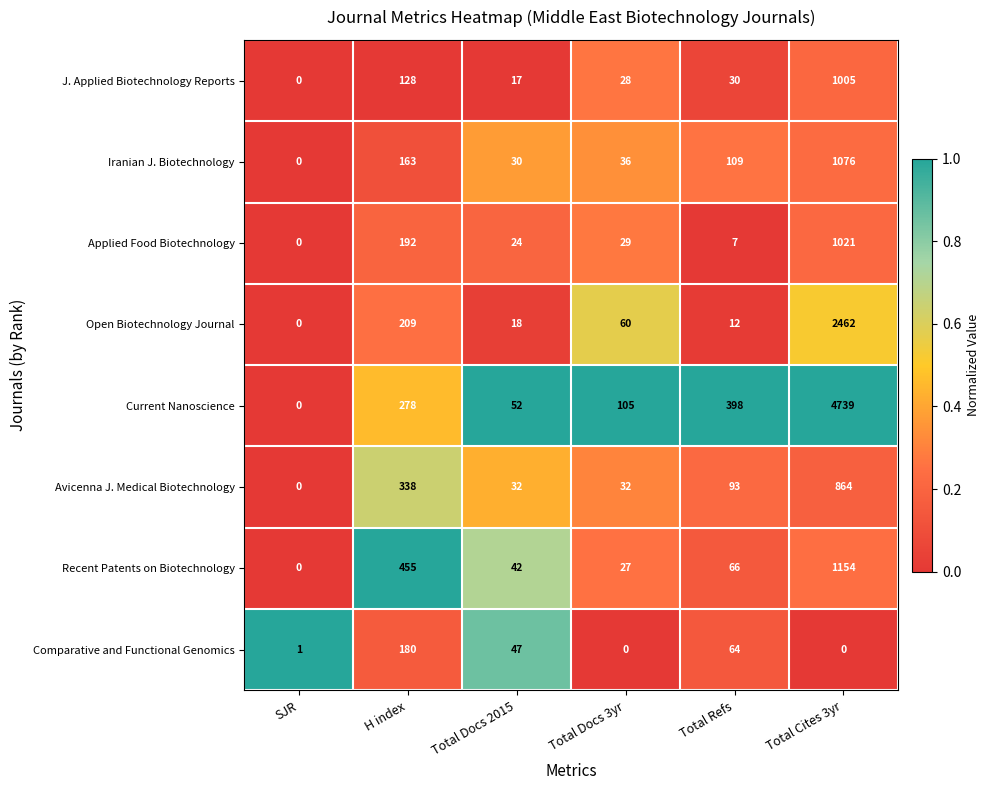

What is the spread (max minus min) of values at H index?

327